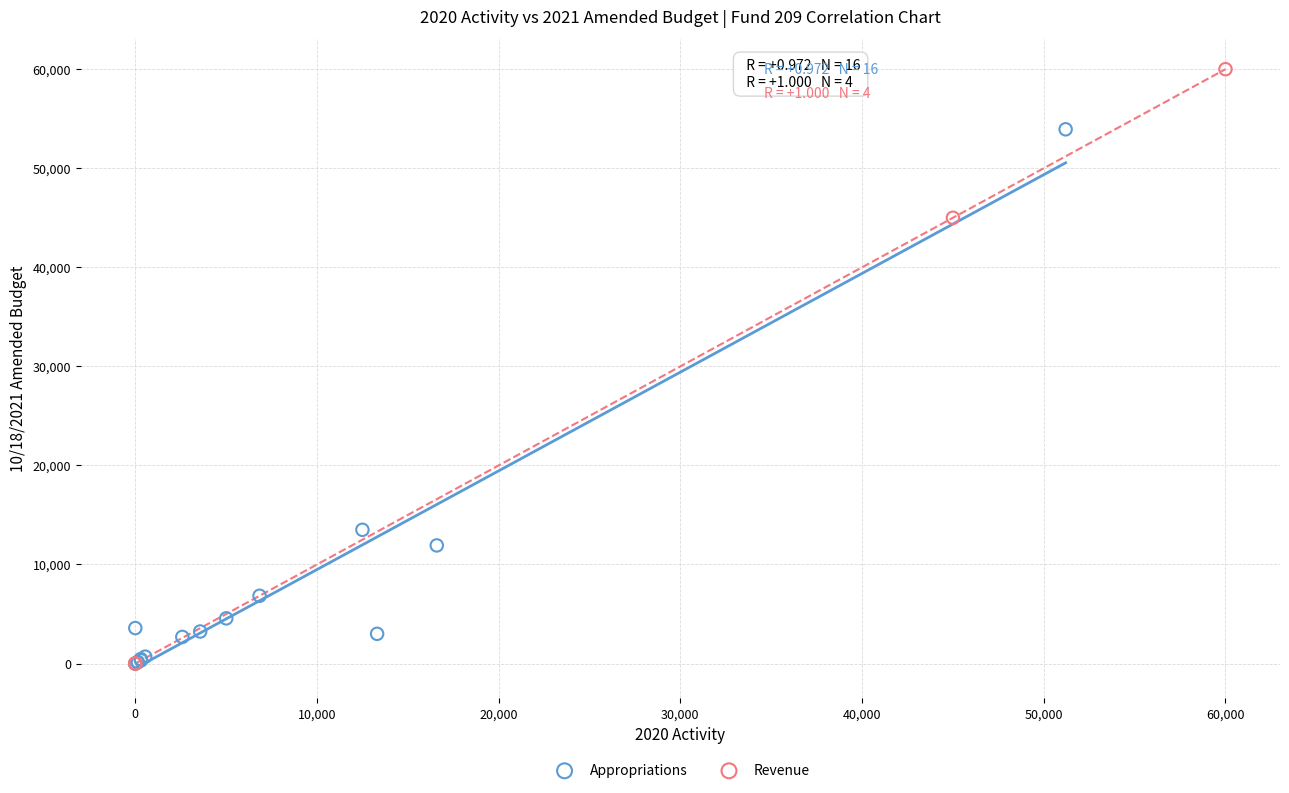

What are all the series names shown in the legend?

Appropriations, Revenue